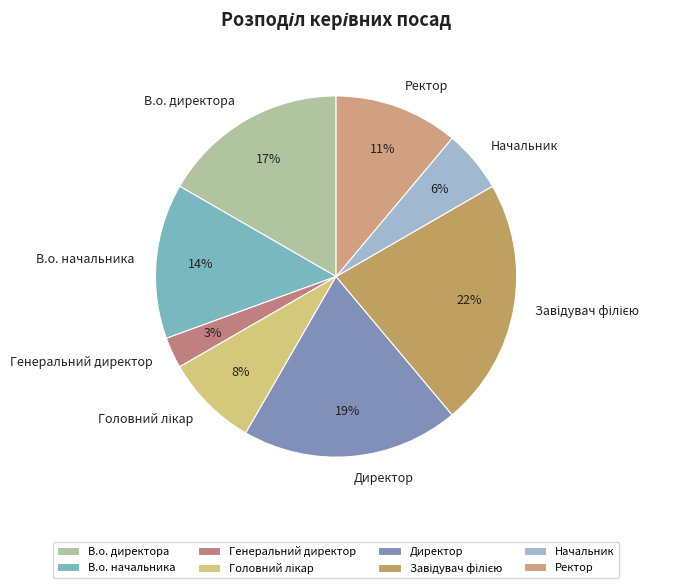

Combined, do В.о. директора and В.о. начальника account for over 50%?

No